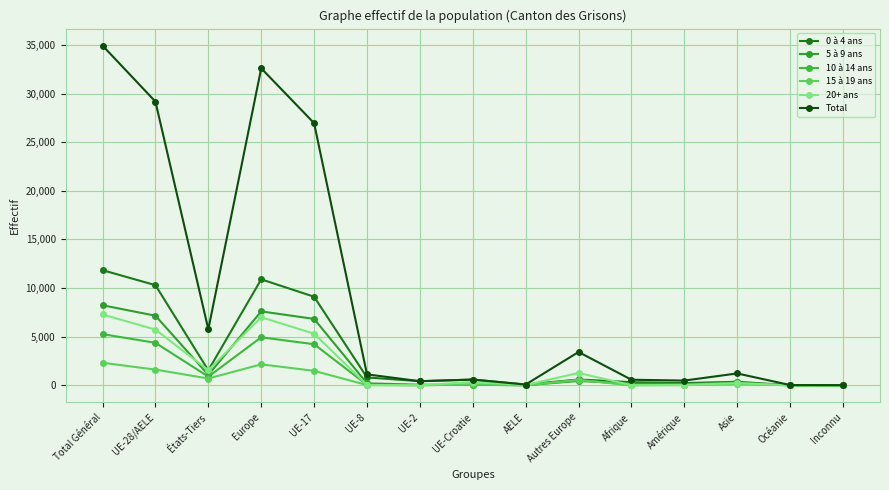

How many lines are shown in the chart?

6